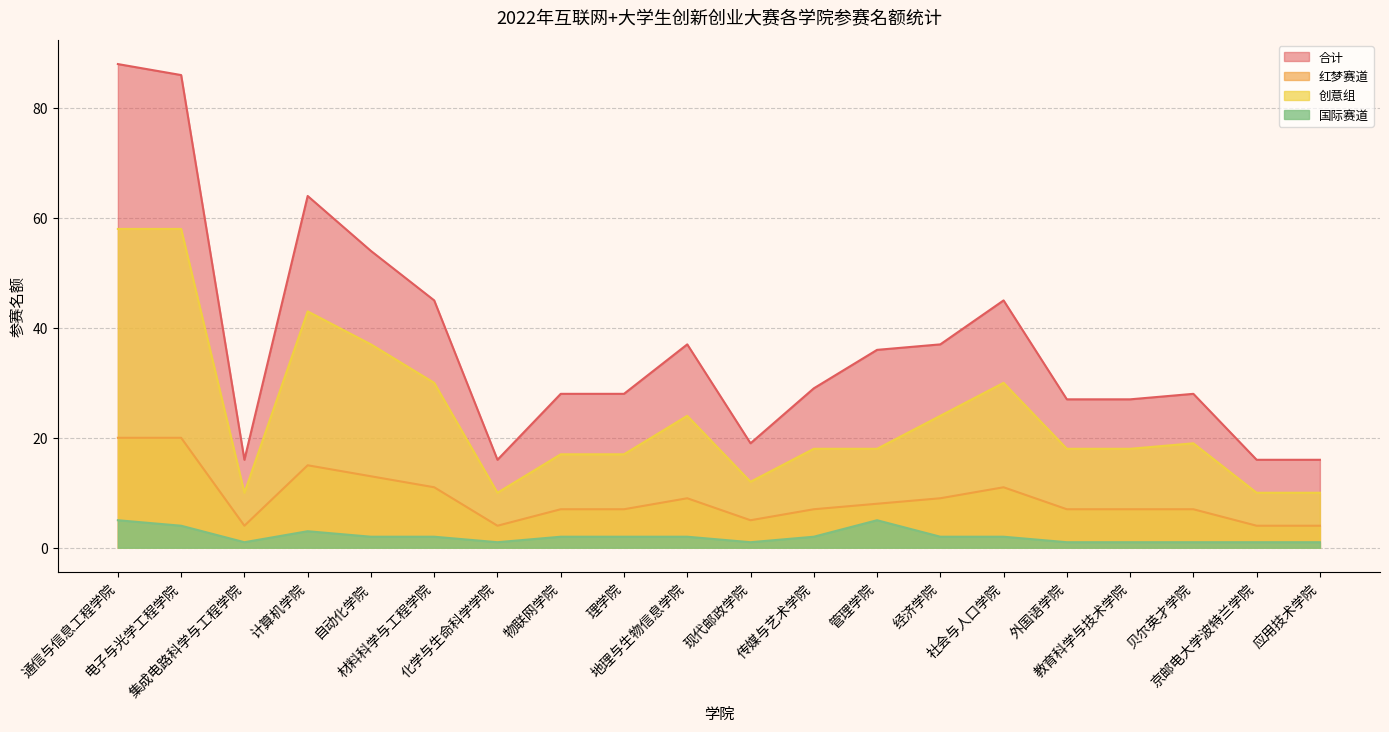

Where does the 国际赛道 series first go above 2?

通信与信息工程学院